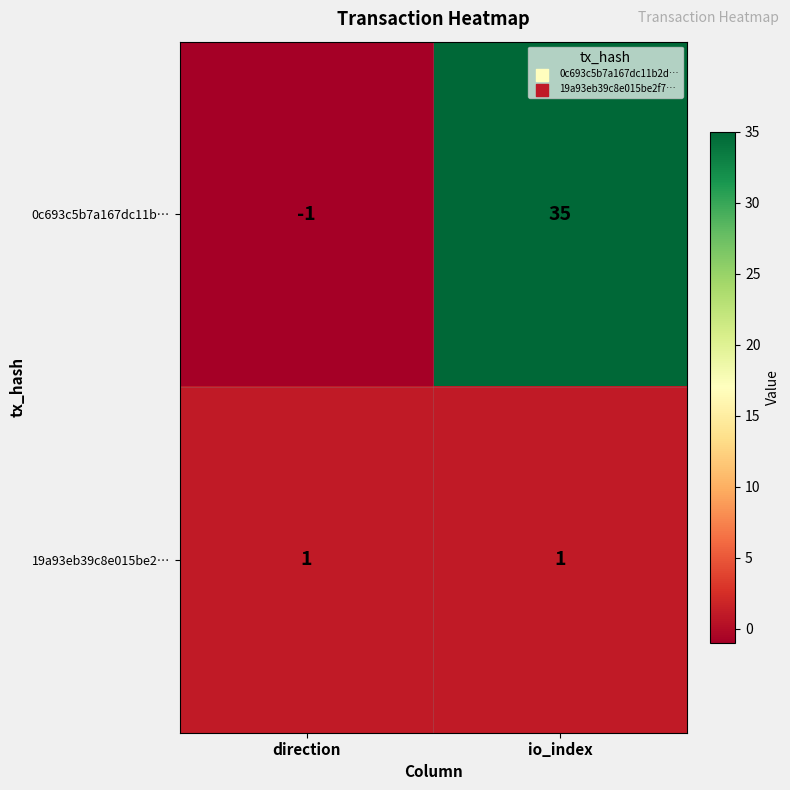

What is the difference between the maximum and minimum values in the 0c693c5b7a167dc11b… series?

36